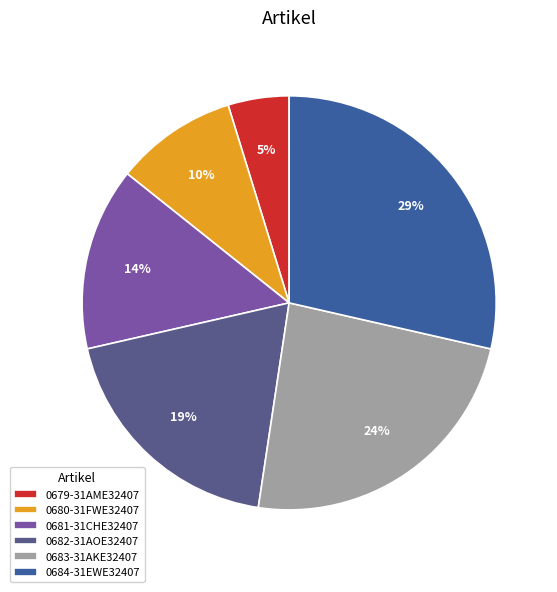

Which slice is the largest?

0684-31EWE32407